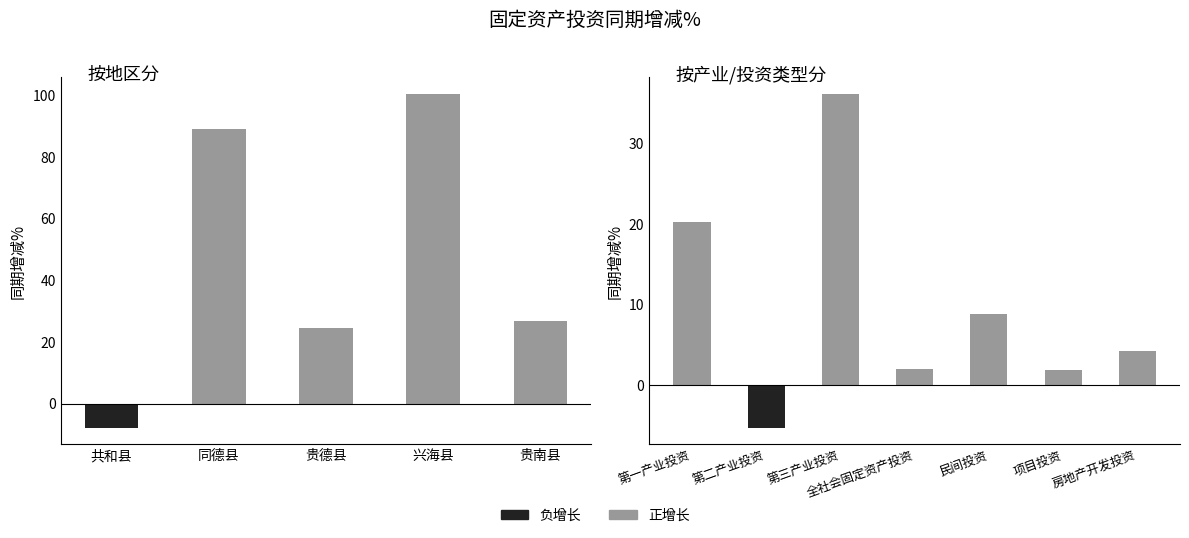

At which label is the value closest to 46?

第三产业投资